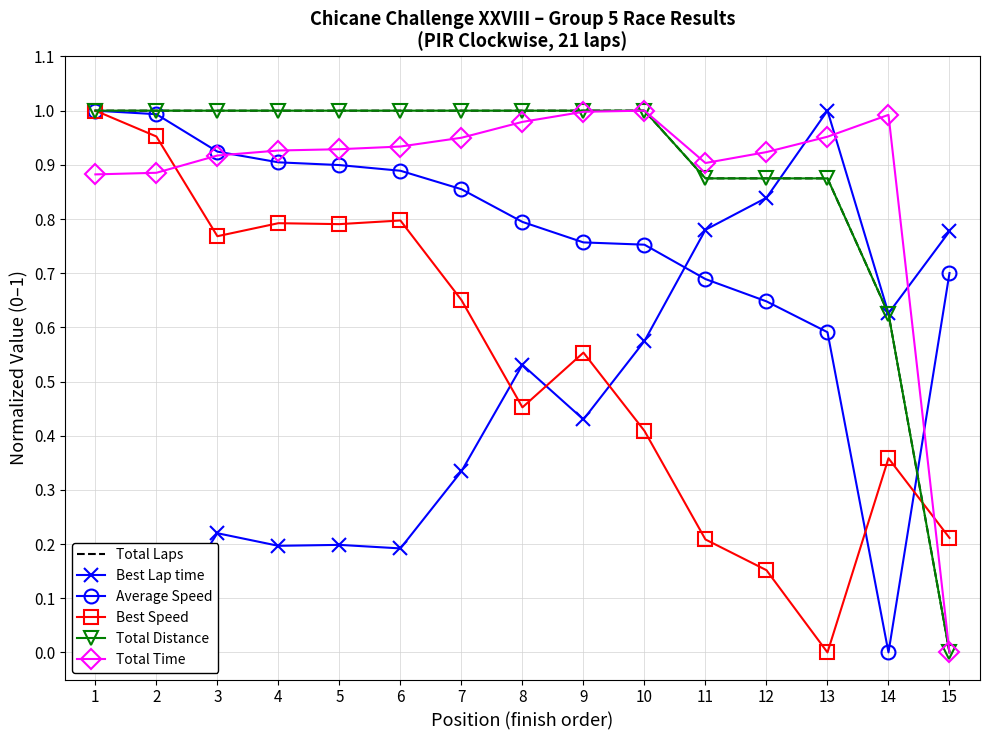

List the labels in order of Total Distance value, smallest first.

15, 14, 11, 12, 13, 1, 2, 3, 4, 5, 6, 7, 8, 9, 10